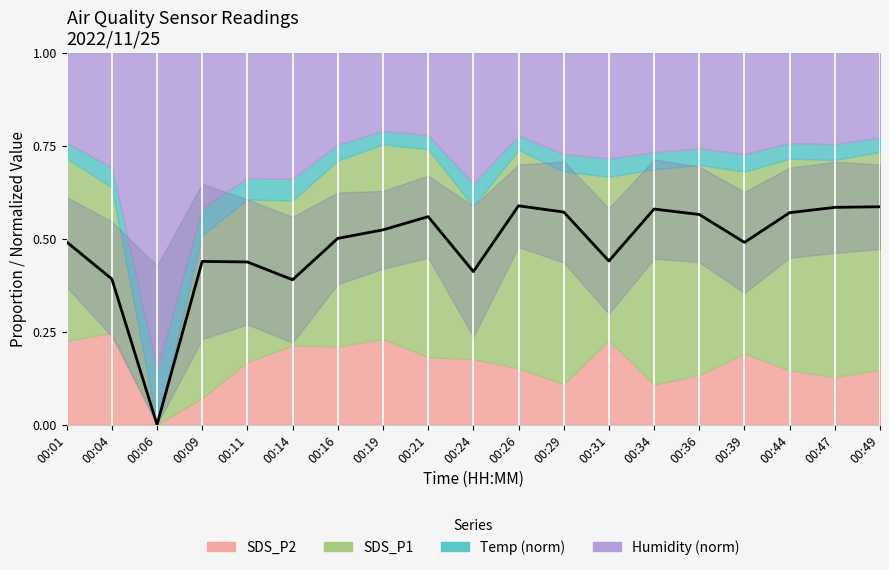

Read the value at 00:09.

0.4